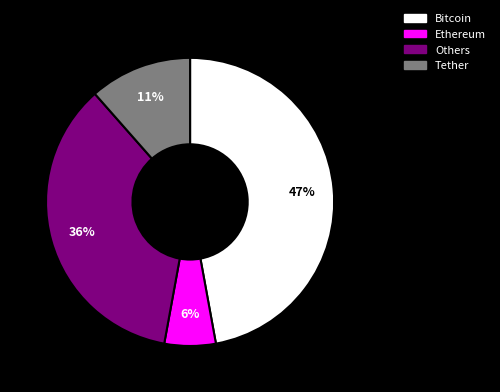

To the nearest percent, what portion does Bitcoin represent?

47%